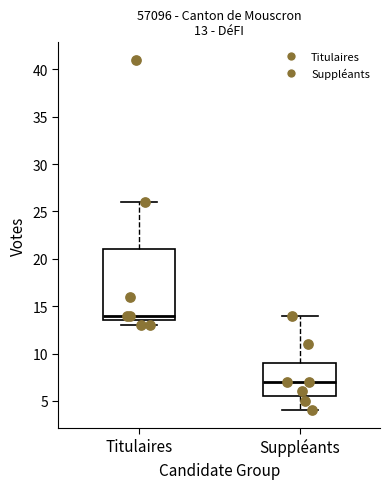

Which box's median line is the lowest?

Suppléants